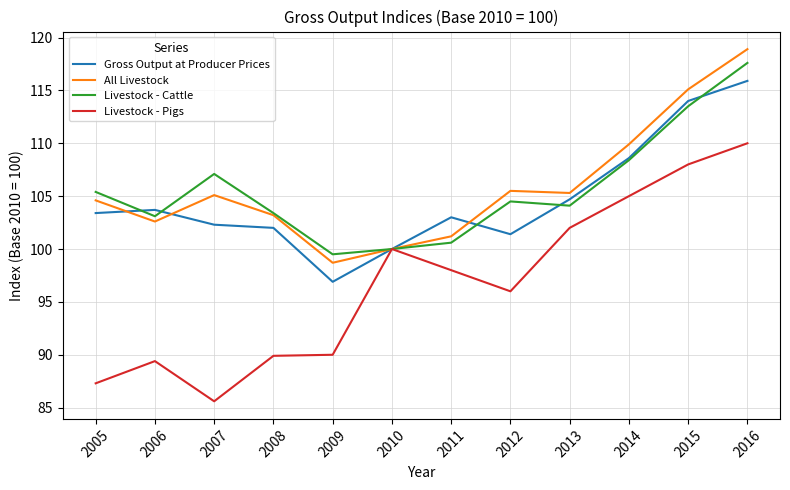

Where does the Livestock - Cattle series first go above 104?

2005